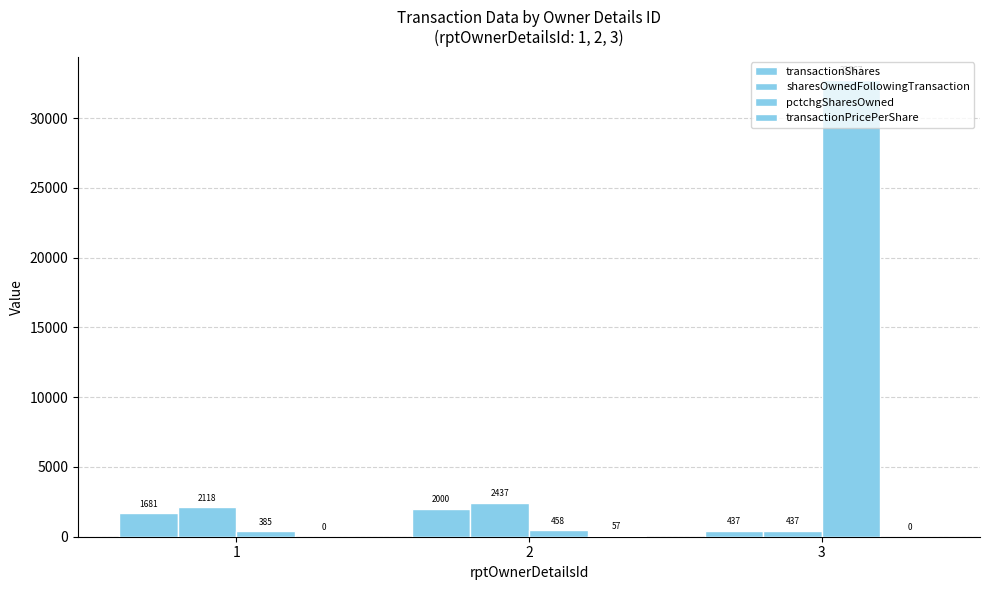

Count the number of categories in the chart.

3